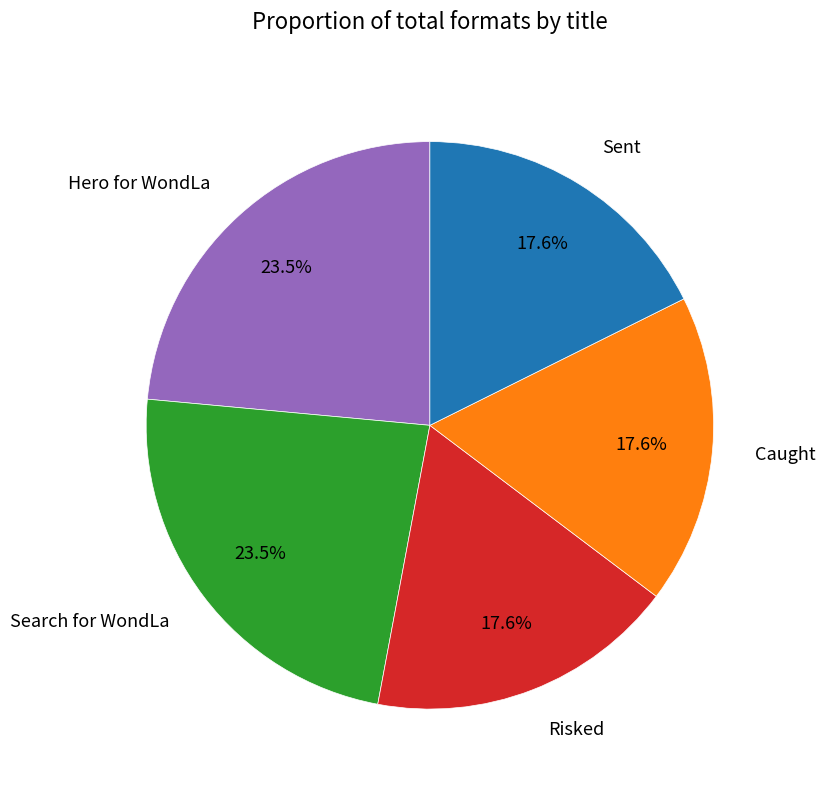

How many segments does this pie chart have?

5